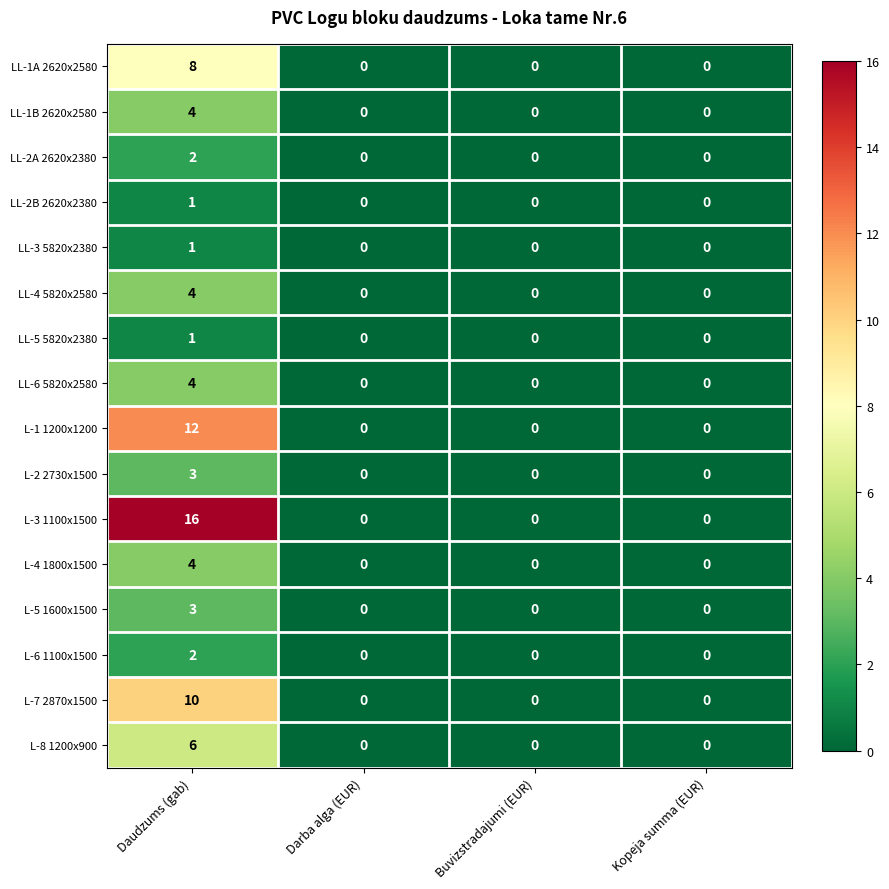

The value of LL-2A 2620x2380 at Darba alga (EUR) is 1. True or false?

False